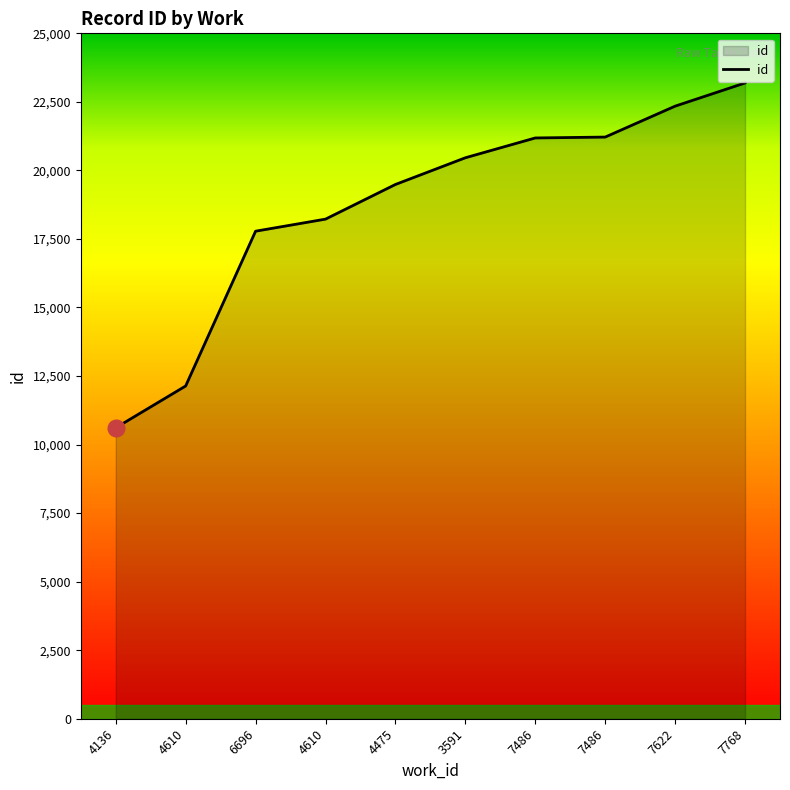

Does the chart have visible grid lines?

No